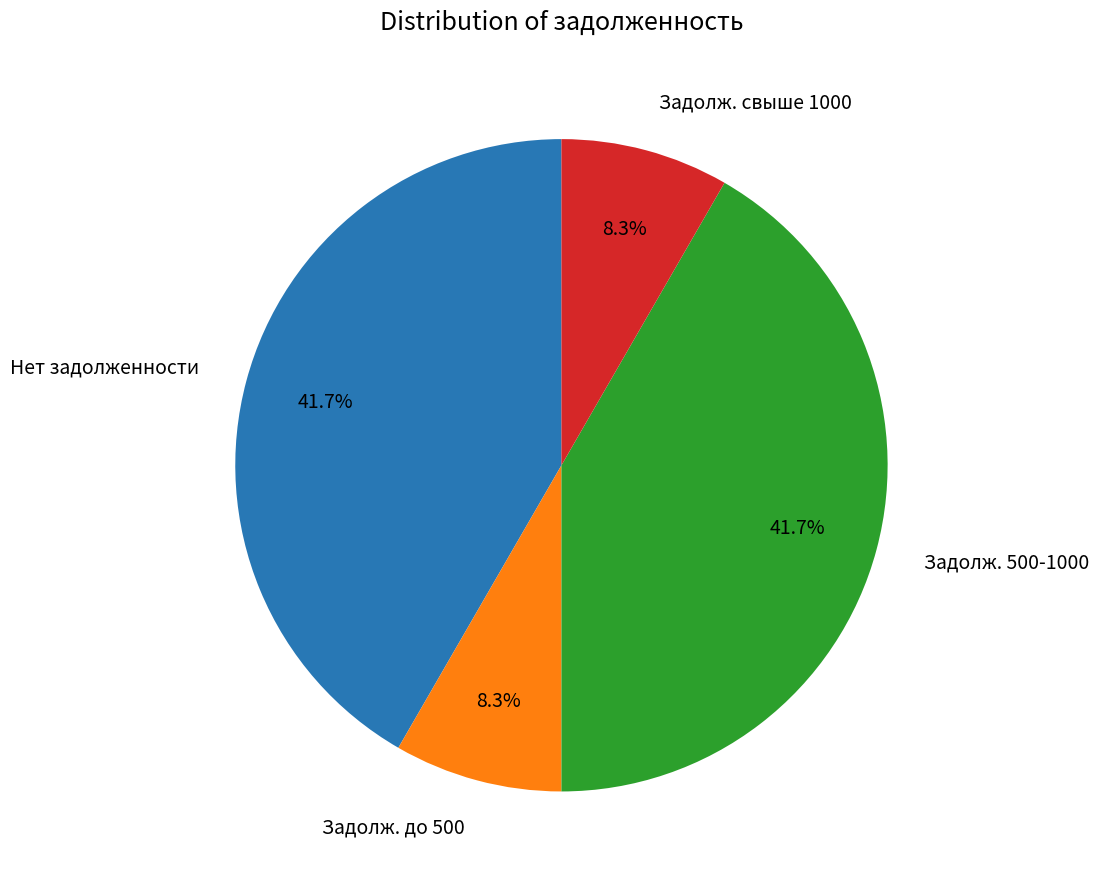

What portion of the pie excludes Задолж. свыше 1000?

91.7%